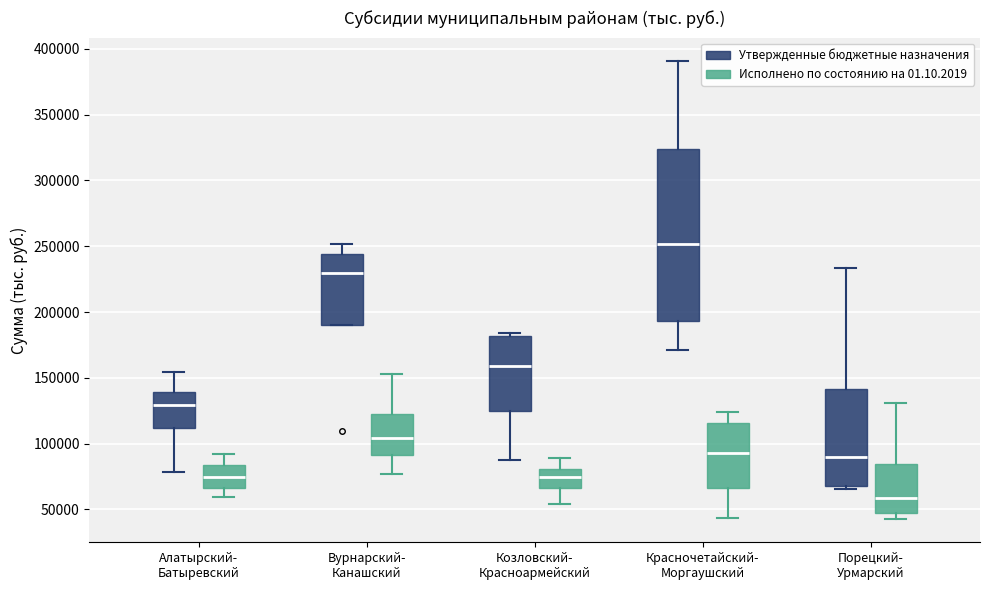

Reading left to right, read every box against the y-axis: the position of its median line, the range the box covers, and the ends of its whiskers. The values are not printed on the chart, so give them approximately, as read against the axis.

Алатырский- Батыревский (Утвержденные бюджетные назначения): median 130000, box 110000 to 140000, whiskers 80000 to 155000
Алатырский- Батыревский (Исполнено по состоянию на 01.10.2019): median 75000, box 65000 to 85000, whiskers 60000 to 90000
Вурнарский- Канашский (Утвержденные бюджетные назначения): median 230000, box 190000 to 245000, whiskers 190000 to 250000
Вурнарский- Канашский (Исполнено по состоянию на 01.10.2019): median 105000, box 90000 to 120000, whiskers 75000 to 155000
Козловский- Красноармейский (Утвержденные бюджетные назначения): median 160000, box 125000 to 180000, whiskers 85000 to 185000
Козловский- Красноармейский (Исполнено по состоянию на 01.10.2019): median 75000, box 65000 to 80000, whiskers 55000 to 90000
Красночетайский- Моргаушский (Утвержденные бюджетные назначения): median 250000, box 195000 to 325000, whiskers 170000 to 390000
Красночетайский- Моргаушский (Исполнено по состоянию на 01.10.2019): median 95000, box 65000 to 115000, whiskers 45000 to 125000
Порецкий- Урмарский (Утвержденные бюджетные назначения): median 90000, box 70000 to 140000, whiskers 65000 to 235000
Порецкий- Урмарский (Исполнено по состоянию на 01.10.2019): median 60000, box 45000 to 85000, whiskers 40000 to 130000